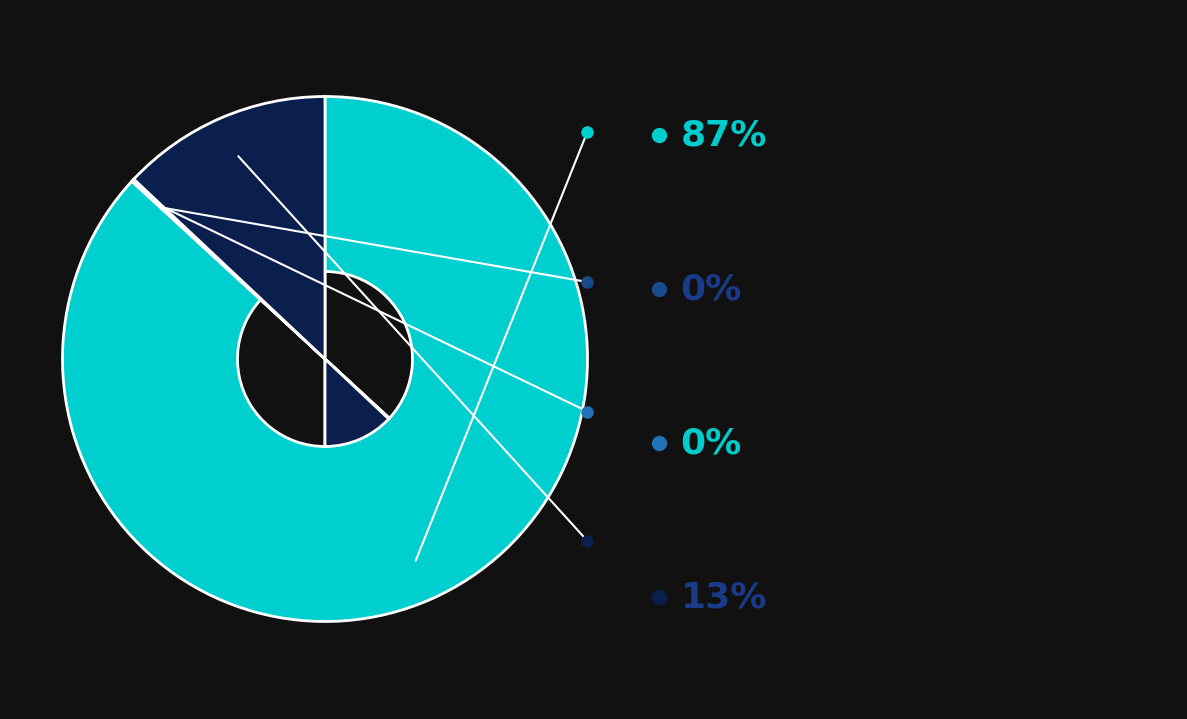

Is there any slice that represents more than half of the pie?

Yes